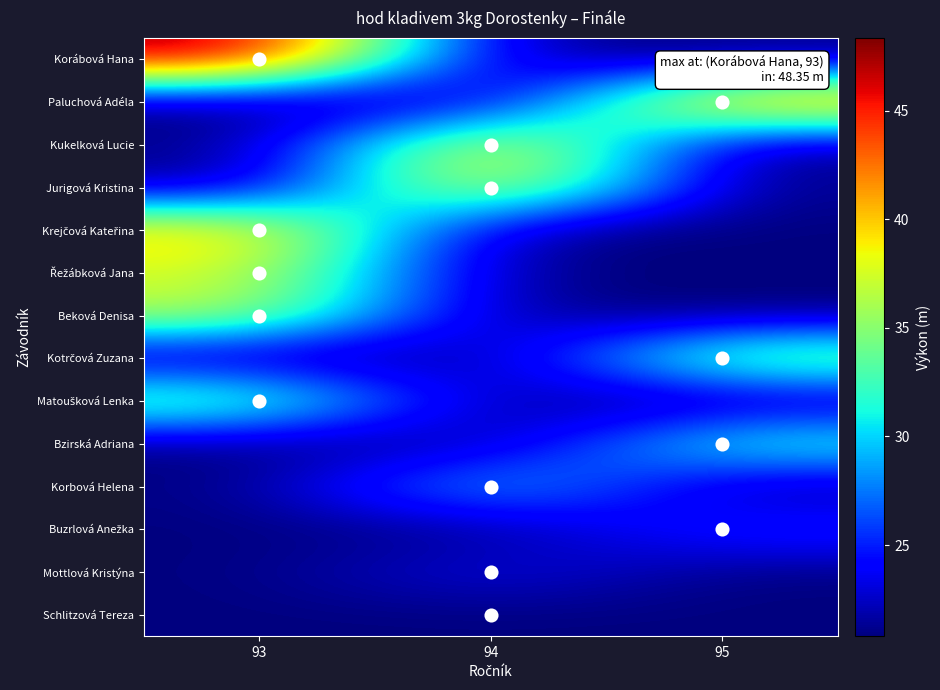

Rank the series at 94 from lowest to highest value.

Korábová Hana, Paluchová Adéla, Krejčová Kateřina, Řežábková Jana, Beková Denisa, Kotrčová Zuzana, Matoušková Lenka, Bzirská Adriana, Buzrlová Anežka, Schlitzová Tereza, Mottlová Kristýna, Korbová Helena, Jurigová Kristina, Kukelková Lucie